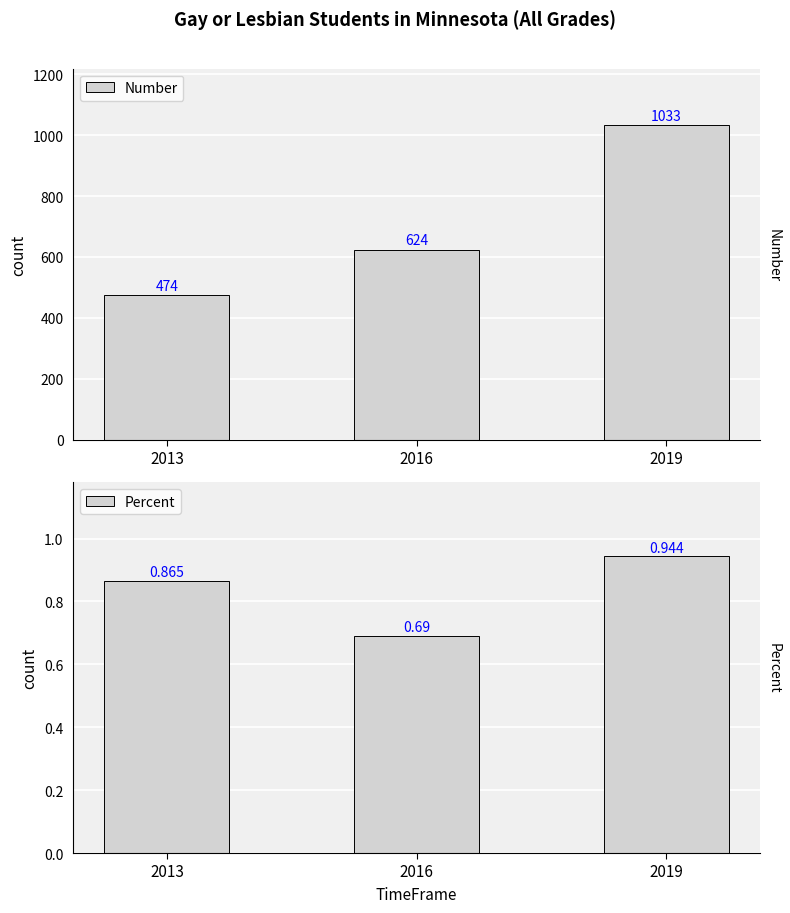

Which category has the highest value in the Number series?

2019